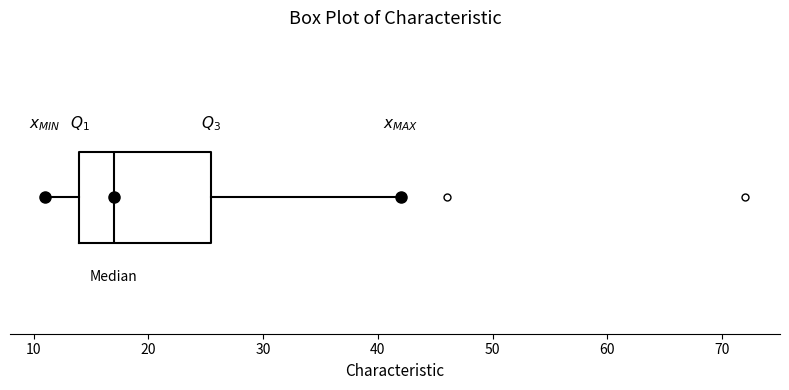

Read this box plot against the x-axis: the position of the median line, the range covered by the box, and the ends of both whiskers. The values are not printed on the chart, so give them approximately, as read against the axis.

median 17, box 14 to 26, whiskers 11 to 42